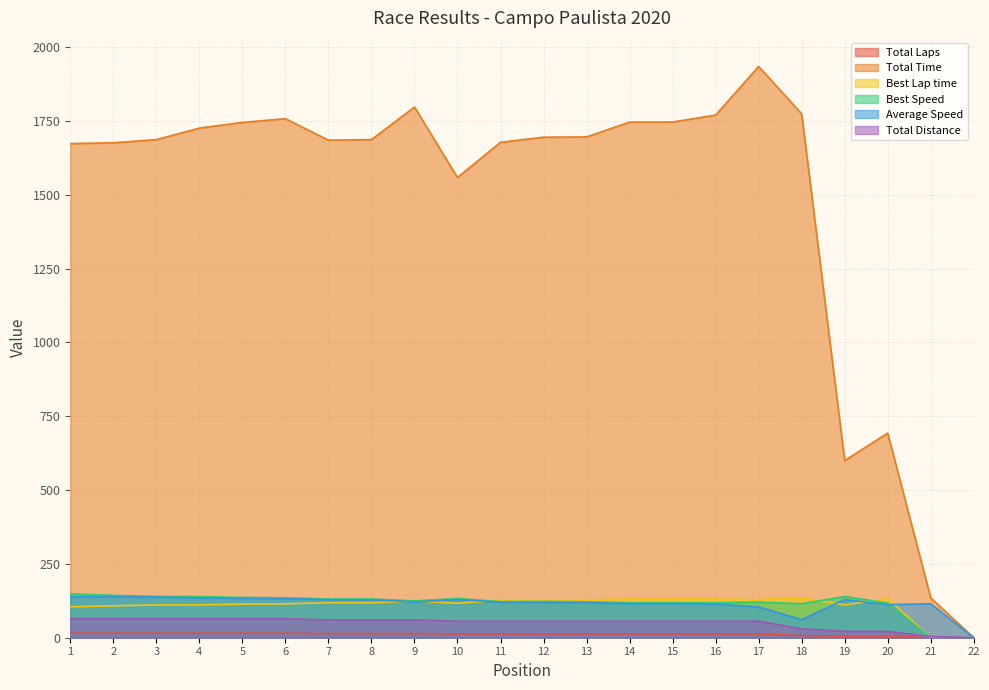

Where is Best Speed nearest to the value 74?

18